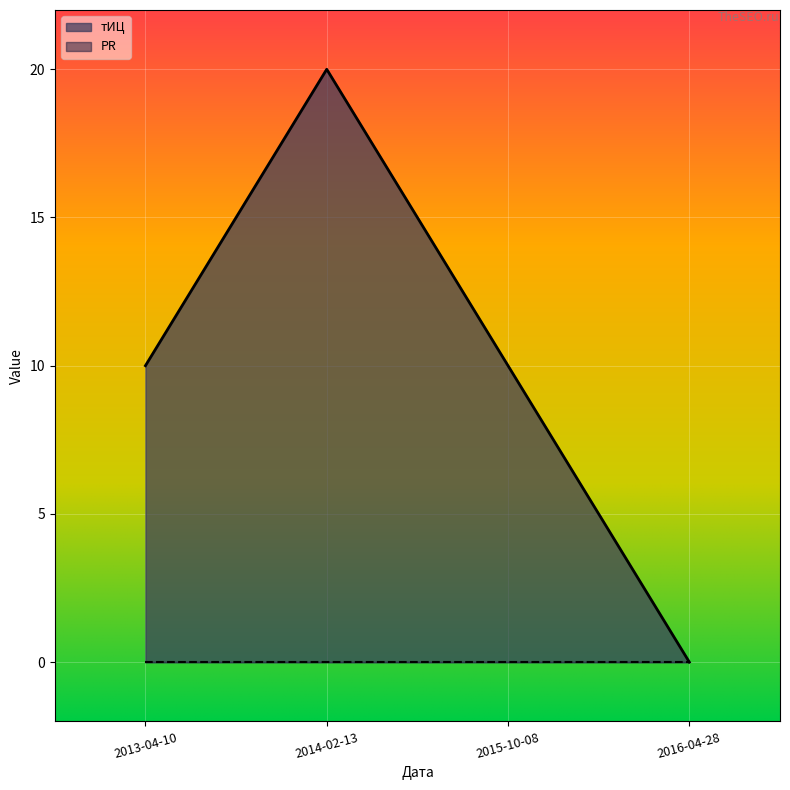

Count the number of data series in this chart.

2